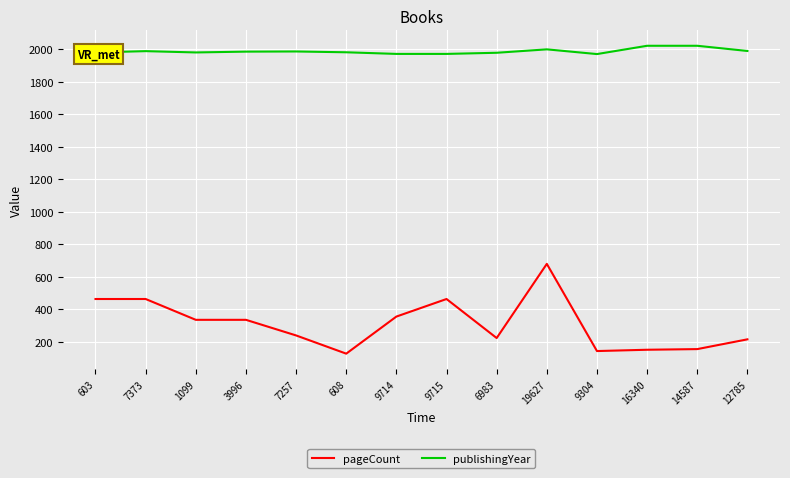

Is it true that pageCount equals 354 at 6983?

False